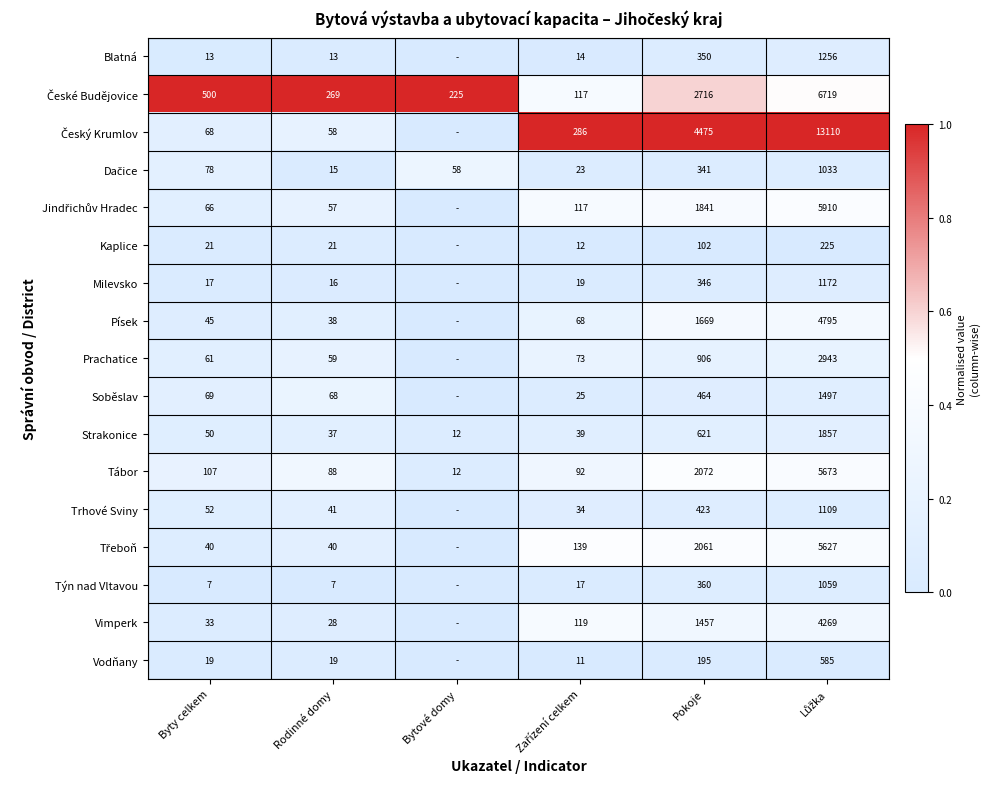

What is the average value of the Strakonice series?

436